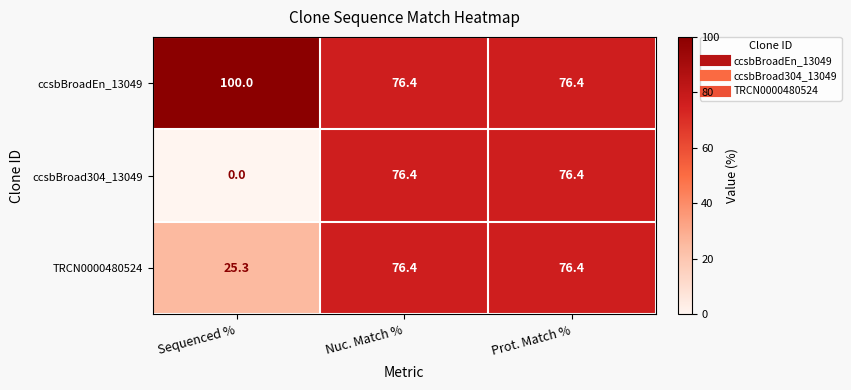

Which category has the lowest value across all series?

Sequenced %